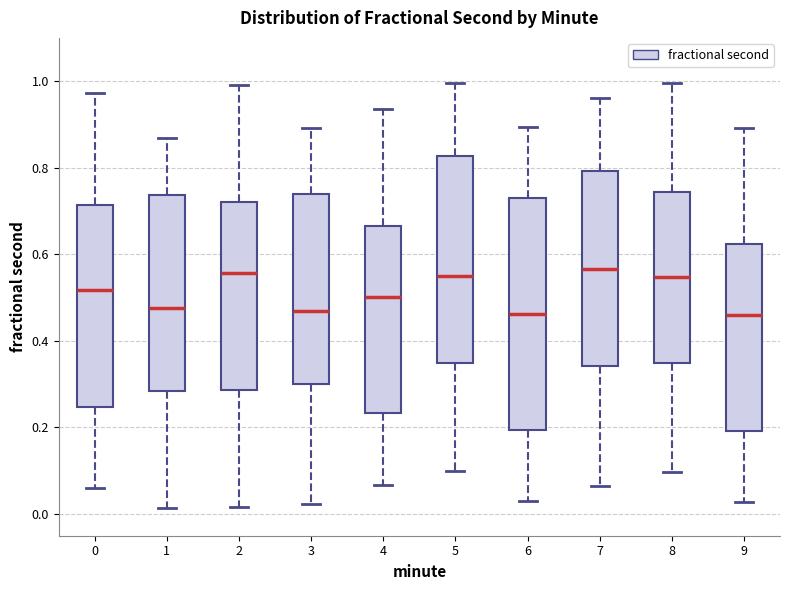

Where does the median line of the box at x = 7 sit on the y-axis? The values are not printed on the chart, so give them approximately, as read against the axis.

0.56